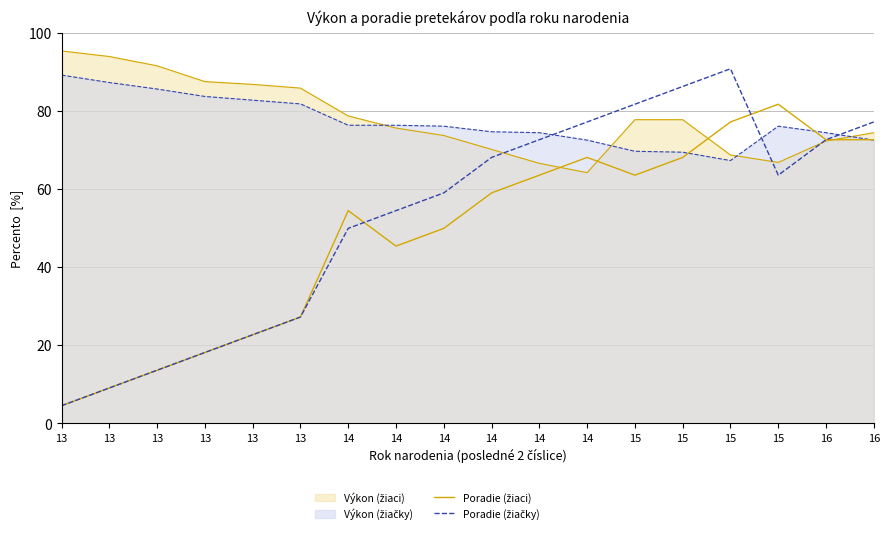

How many series are shown in this chart?

4